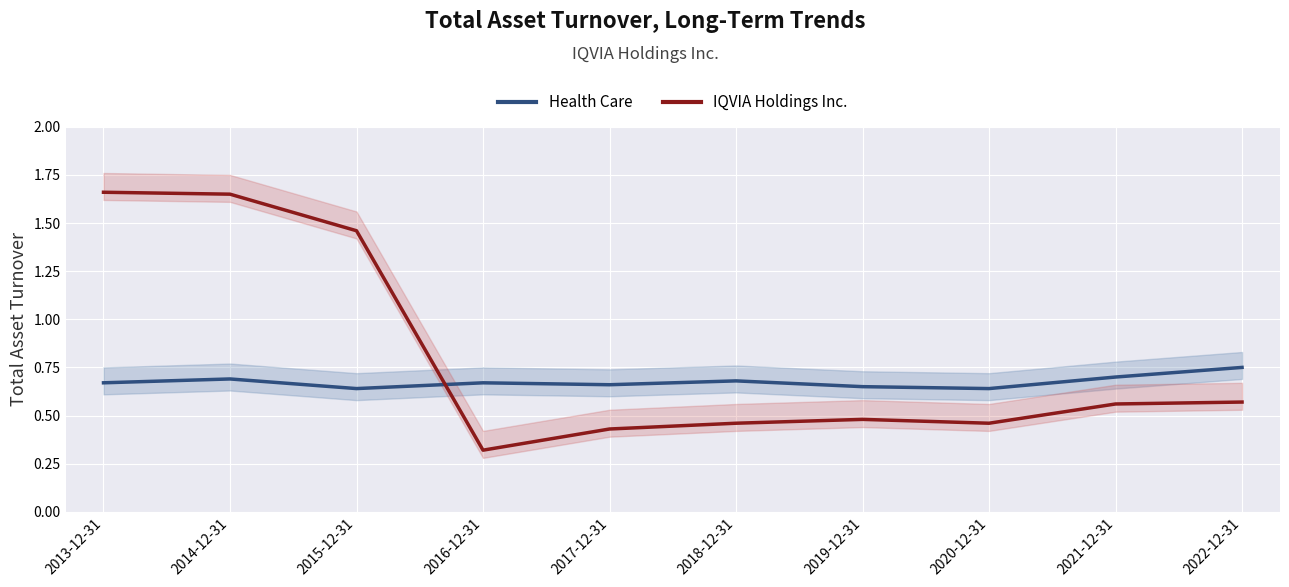

How many lines are shown in the chart?

2